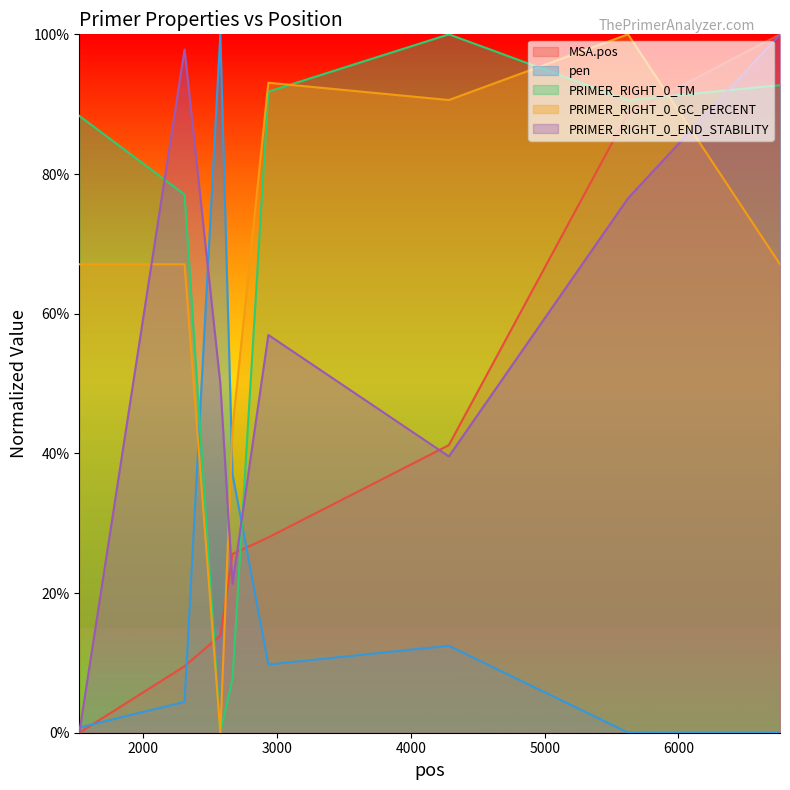

Which label corresponds to the smallest value in the chart?

1522